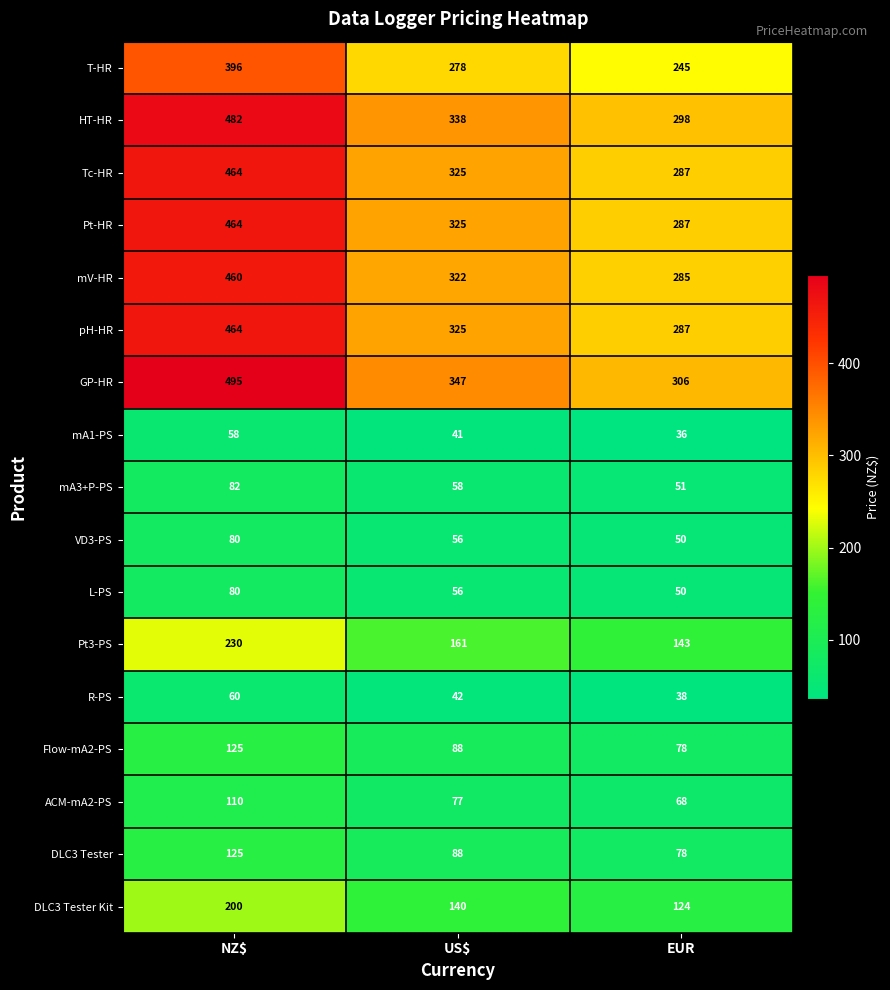

Where does the GP-HR series first go above 347?

NZ$